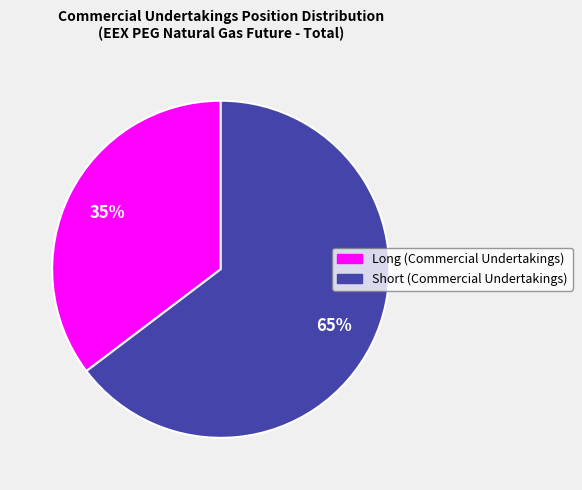

Does Long (Commercial Undertakings) represent more than half of the total?

No